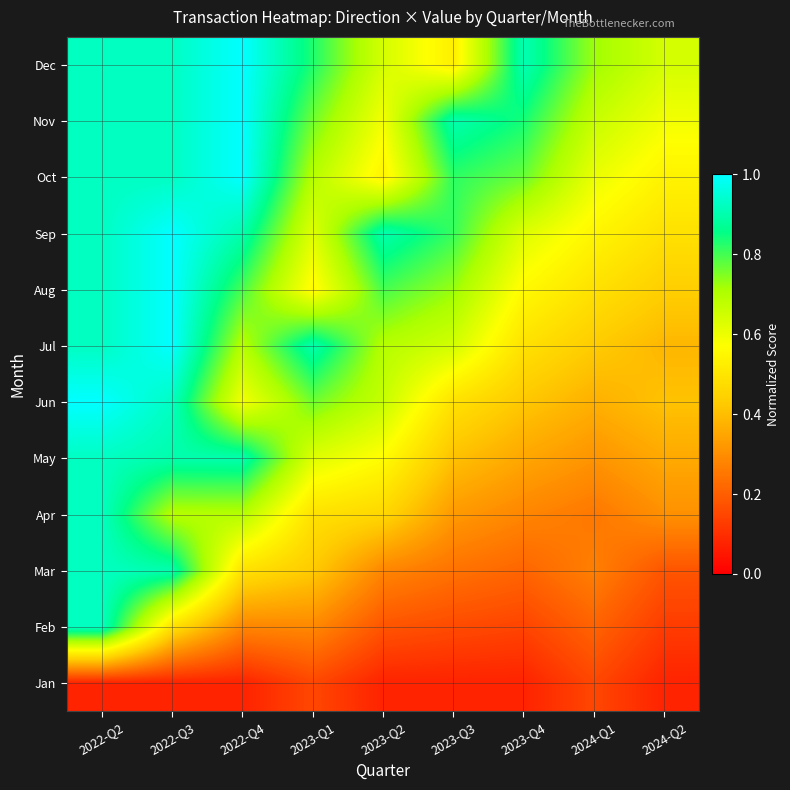

Reading left to right, extract all data points from this chart.

Jan: 2022-Q2=0.1	2022-Q3=0.1	2022-Q4=0.1	2023-Q1=0.1	2023-Q2=0.1	2023-Q3=0.1	2023-Q4=0.1	2024-Q1=0.1	2024-Q2=0.1
Feb: 2022-Q2=0.9	2022-Q3=0.5	2022-Q4=0.3	2023-Q1=0.3	2023-Q2=0.2	2023-Q3=0.2	2023-Q4=0.1	2024-Q1=0.2	2024-Q2=0.1
Mar: 2022-Q2=0.9	2022-Q3=0.9	2022-Q4=0.5	2023-Q1=0.4	2023-Q2=0.3	2023-Q3=0.2	2023-Q4=0.2	2024-Q1=0.3	2024-Q2=0.2
Apr: 2022-Q2=0.9	2022-Q3=0.7	2022-Q4=0.7	2023-Q1=0.5	2023-Q2=0.5	2023-Q3=0.3	2023-Q4=0.3	2024-Q1=0.3	2024-Q2=0.3
May: 2022-Q2=0.9	2022-Q3=0.9	2022-Q4=0.9	2023-Q1=0.6	2023-Q2=0.6	2023-Q3=0.4	2023-Q4=0.4	2024-Q1=0.3	2024-Q2=0.4
Jun: 2022-Q2=1.0	2022-Q3=0.9	2022-Q4=0.6	2023-Q1=0.8	2023-Q2=0.7	2023-Q3=0.5	2023-Q4=0.4	2024-Q1=0.4	2024-Q2=0.4
Jul: 2022-Q2=0.9	2022-Q3=1.0	2022-Q4=0.7	2023-Q1=0.9	2023-Q2=0.7	2023-Q3=0.6	2023-Q4=0.5	2024-Q1=0.4	2024-Q2=0.4
Aug: 2022-Q2=0.9	2022-Q3=1.0	2022-Q4=0.8	2023-Q1=0.6	2023-Q2=0.8	2023-Q3=0.7	2023-Q4=0.6	2024-Q1=0.5	2024-Q2=0.4
Sep: 2022-Q2=0.9	2022-Q3=1.0	2022-Q4=0.9	2023-Q1=0.6	2023-Q2=0.9	2023-Q3=0.8	2023-Q4=0.6	2024-Q1=0.5	2024-Q2=0.5
Oct: 2022-Q2=0.9	2022-Q3=0.9	2022-Q4=1.0	2023-Q1=0.7	2023-Q2=0.5	2023-Q3=0.8	2023-Q4=0.8	2024-Q1=0.6	2024-Q2=0.5
Nov: 2022-Q2=0.9	2022-Q3=0.9	2022-Q4=1.0	2023-Q1=0.8	2023-Q2=0.6	2023-Q3=0.9	2023-Q4=0.8	2024-Q1=0.7	2024-Q2=0.6
Dec: 2022-Q2=0.9	2022-Q3=0.9	2022-Q4=1.0	2023-Q1=0.8	2023-Q2=0.6	2023-Q3=0.5	2023-Q4=0.9	2024-Q1=0.7	2024-Q2=0.6